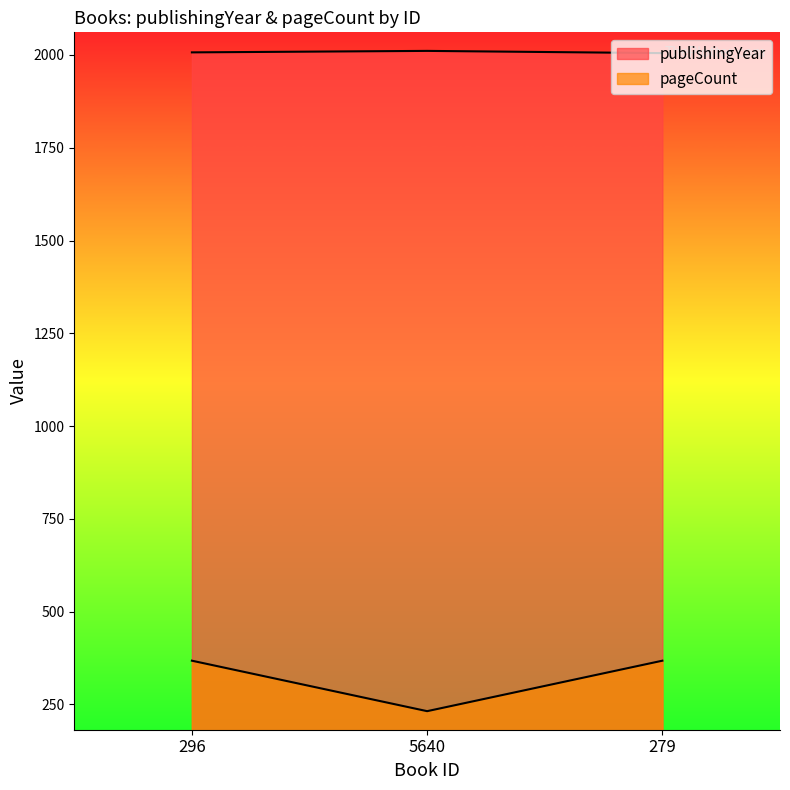

How many values in the publishingYear series are below 2007?

1